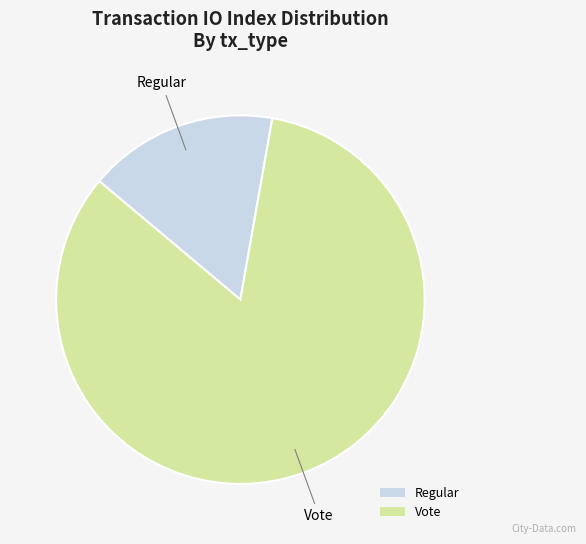

Which category accounts for the majority?

Vote